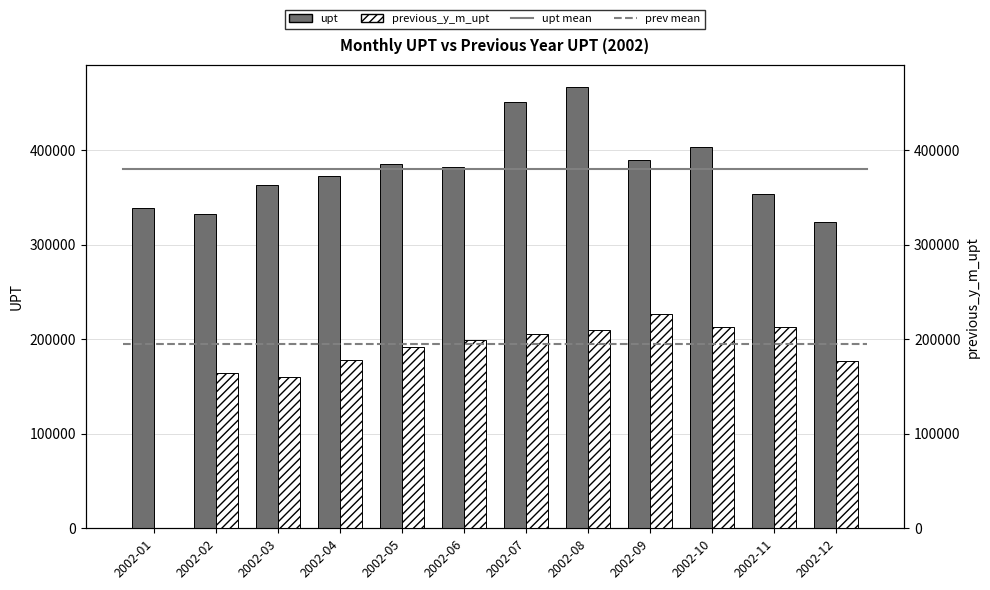

Where is previous_y_m_upt nearest to the value 113479?

2002-03